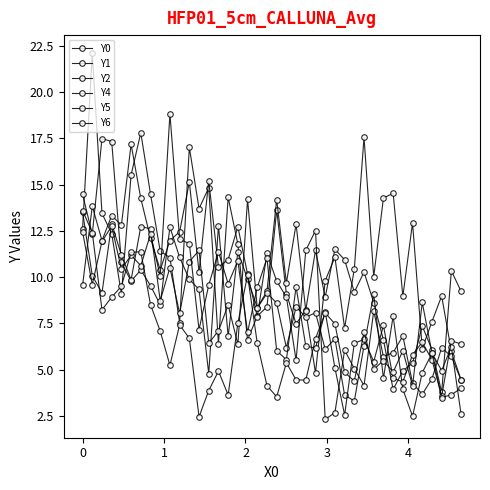

What is the label of the 3rd point from the left?

1